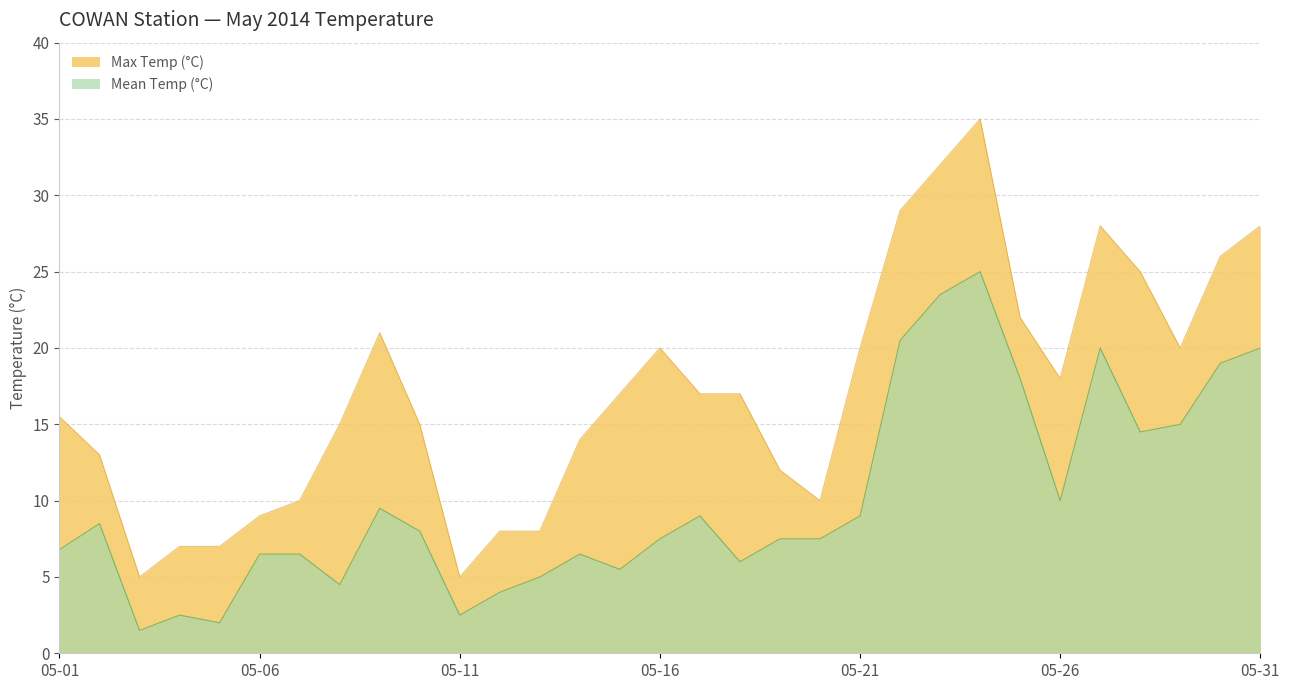

What is the highest value of the Max Temp (°C) series?

35.0